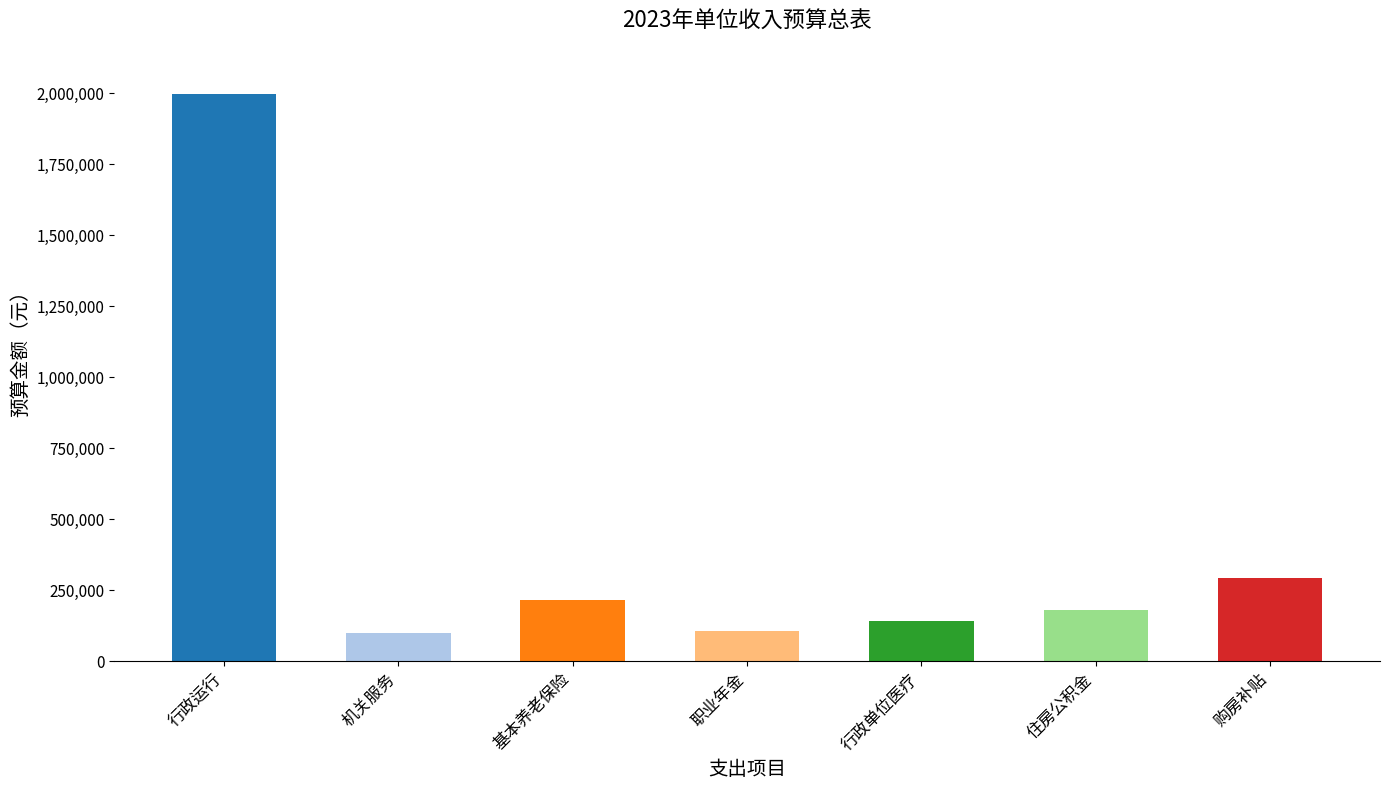

What is the change in value from 行政运行 to 行政单位医疗?

-1855400